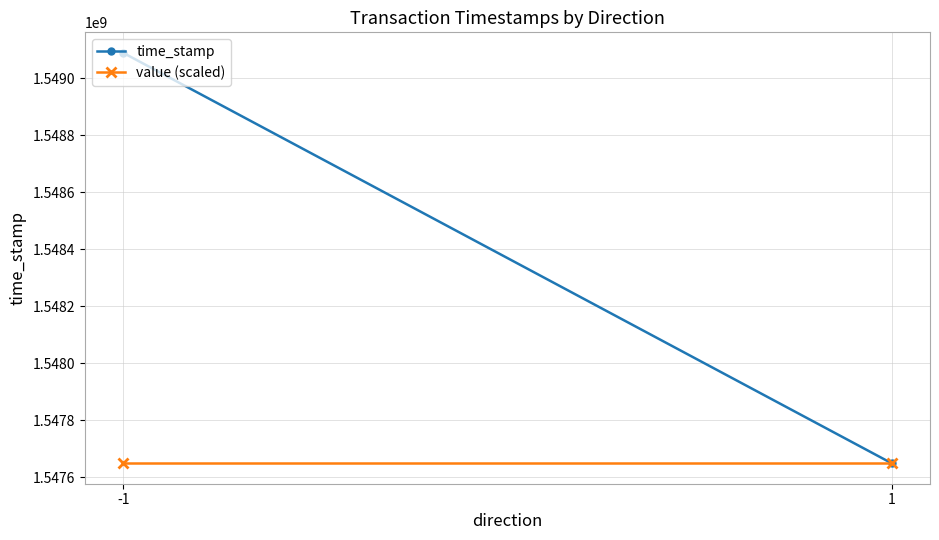

How many lines are shown in the chart?

2